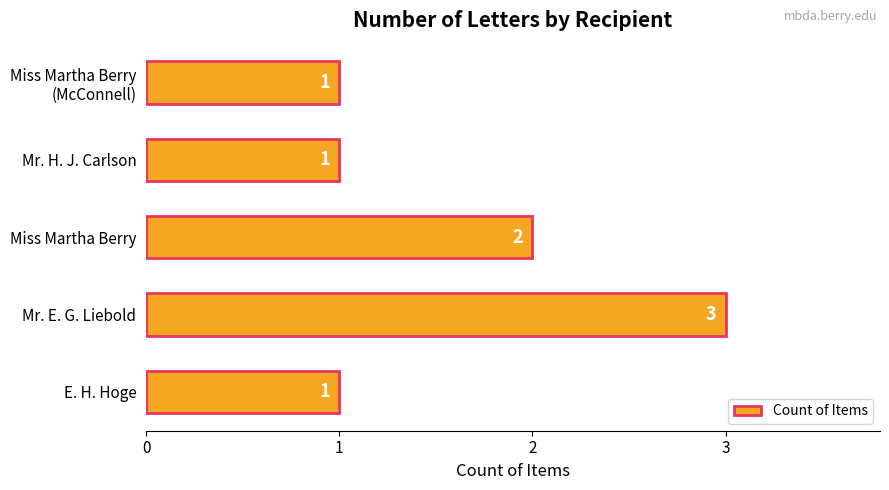

What is the greatest value displayed?

3